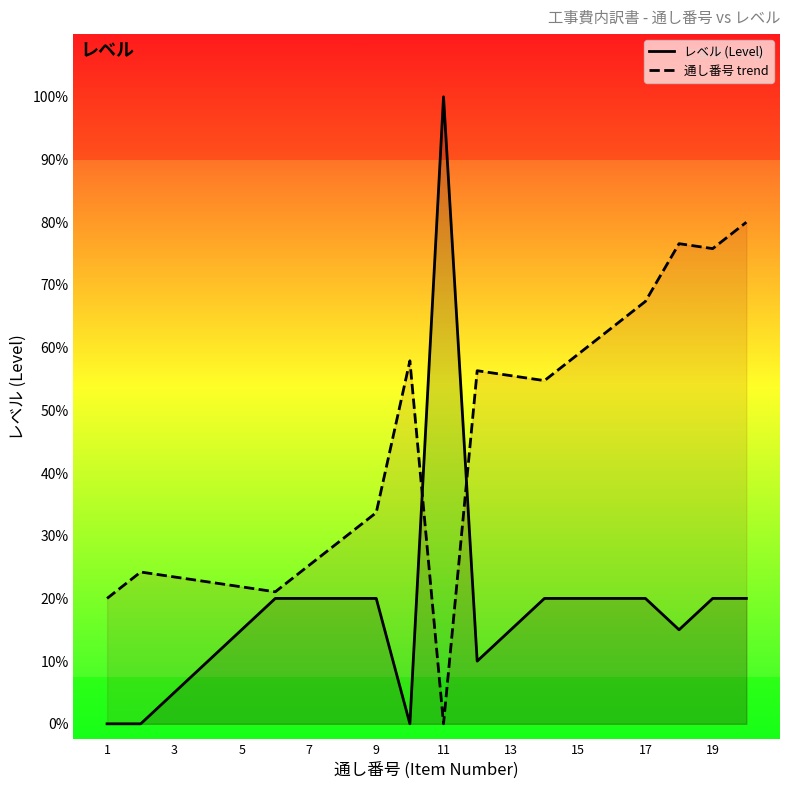

What are all the series names shown in the legend?

レベル (Level), 通し番号 trend